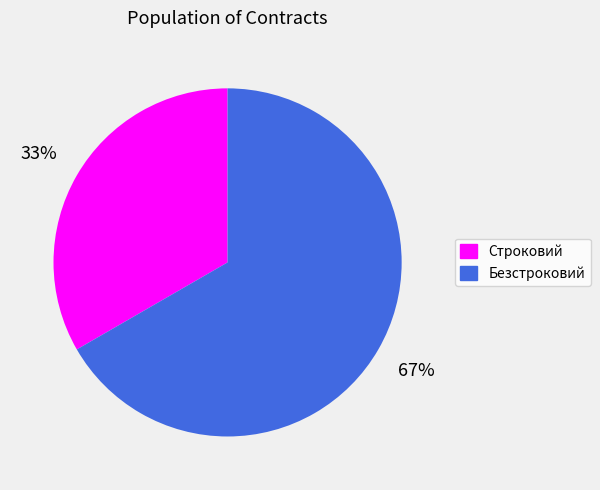

Do Строковий and Безстроковий together represent more than half of the pie?

Yes